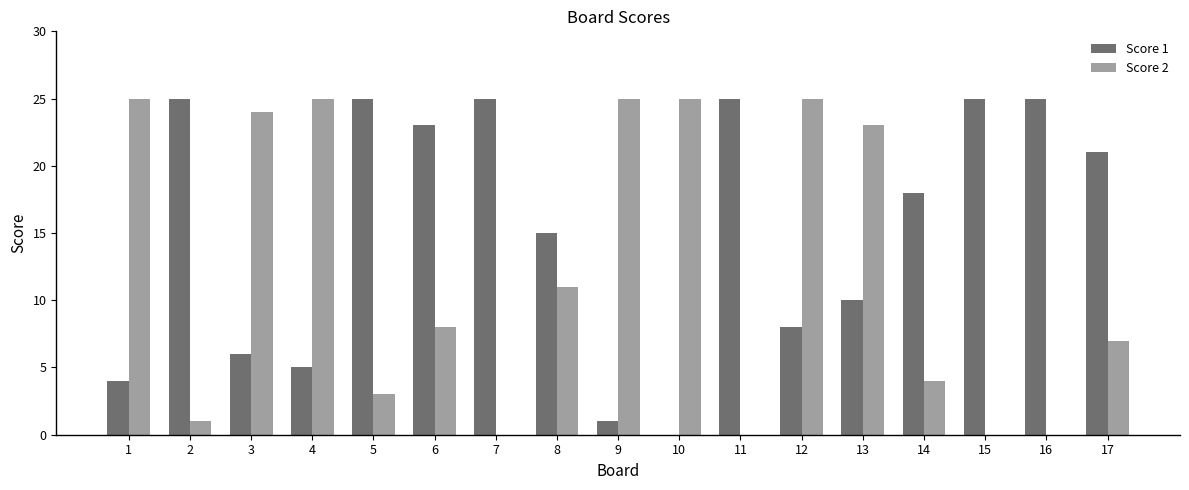

At which label does Score 1 first exceed 18?

2